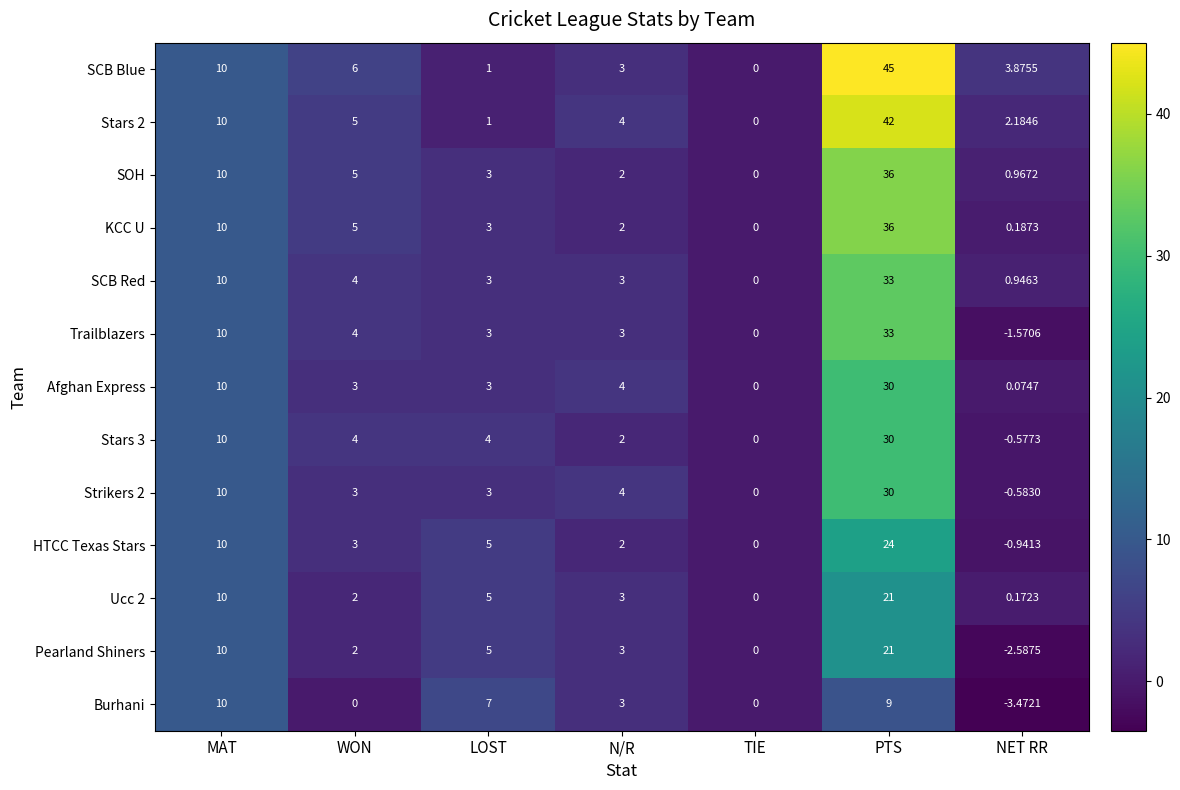

Where does the KCC U series first go above 3?

MAT